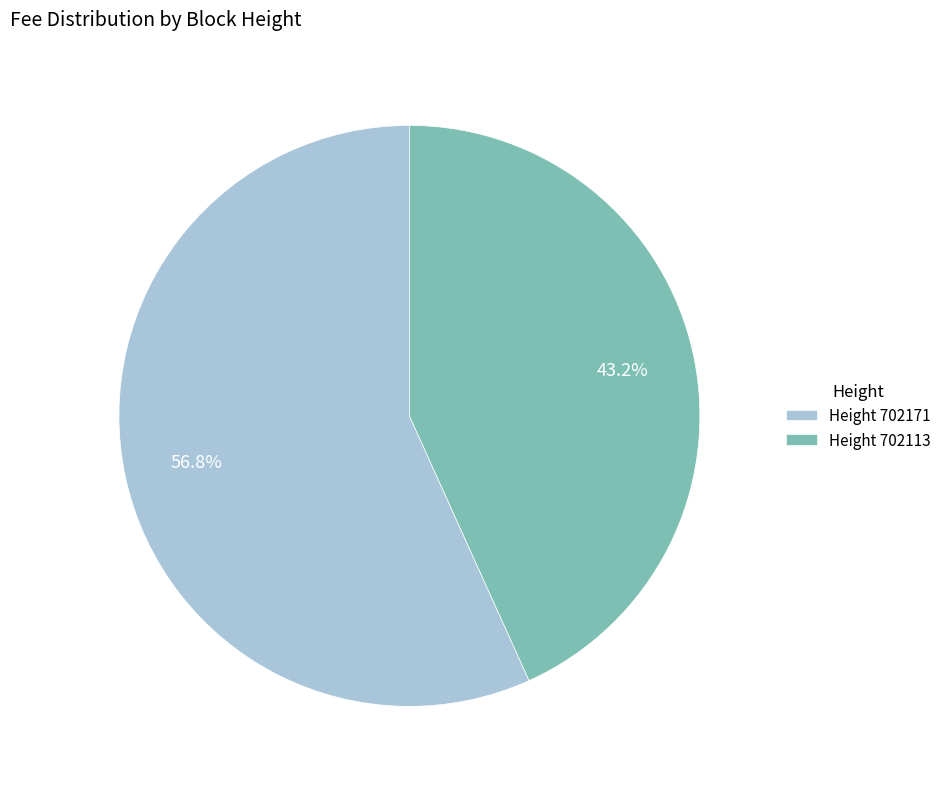

Which slice is the smallest?

Height 702113